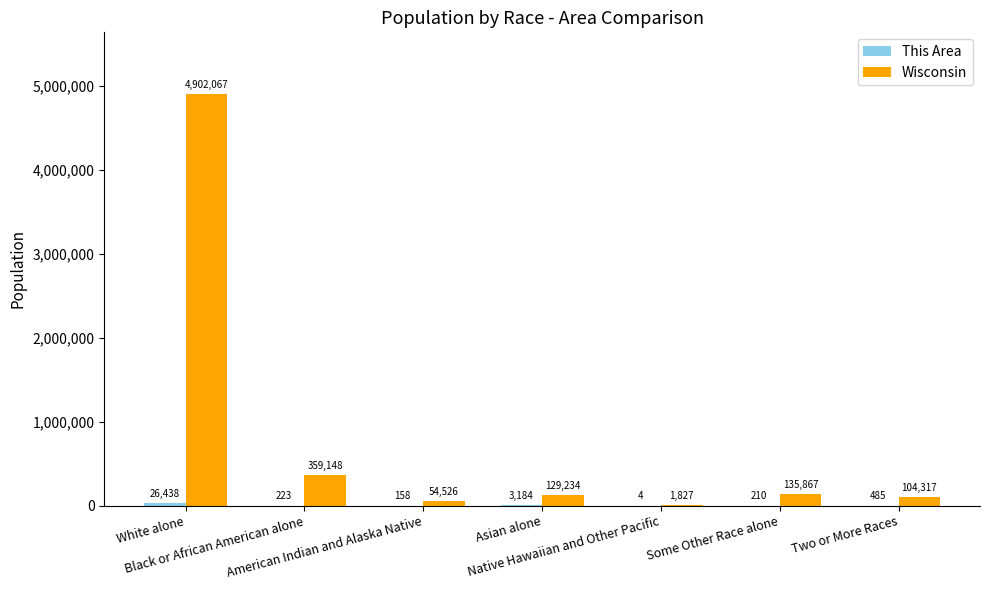

Which series has the largest total across all categories?

Wisconsin